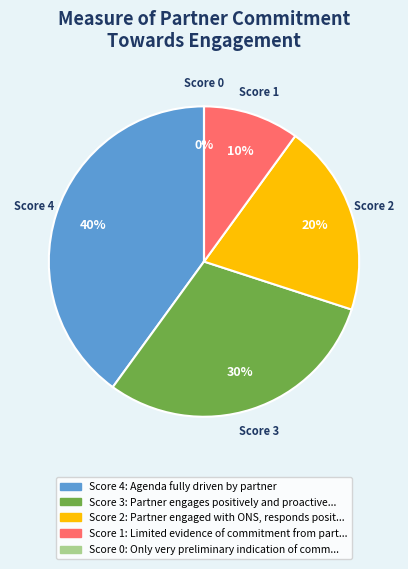

Count the number of slices in the pie.

5